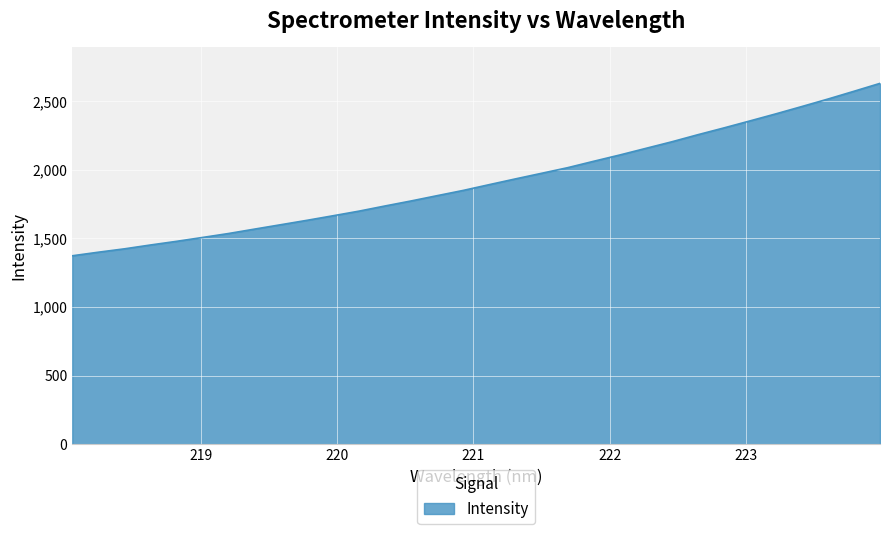

What is the maximum value shown in the chart?

2629.8